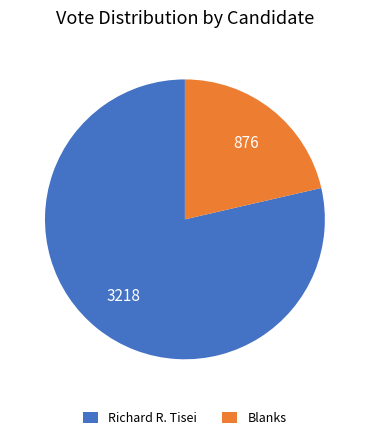

Does any single category account for the majority?

Yes